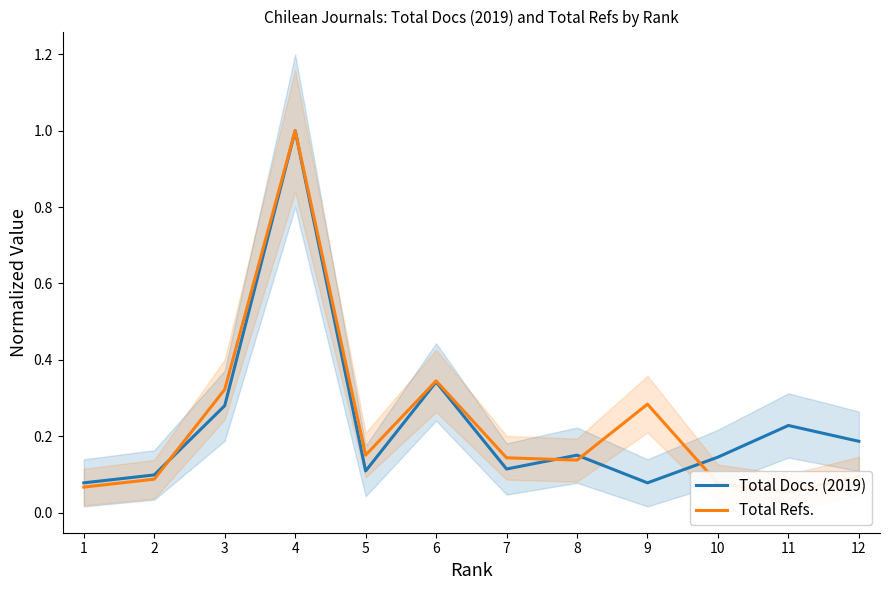

How many intersections are there between Total Refs. and Total Docs. (2019)?

4